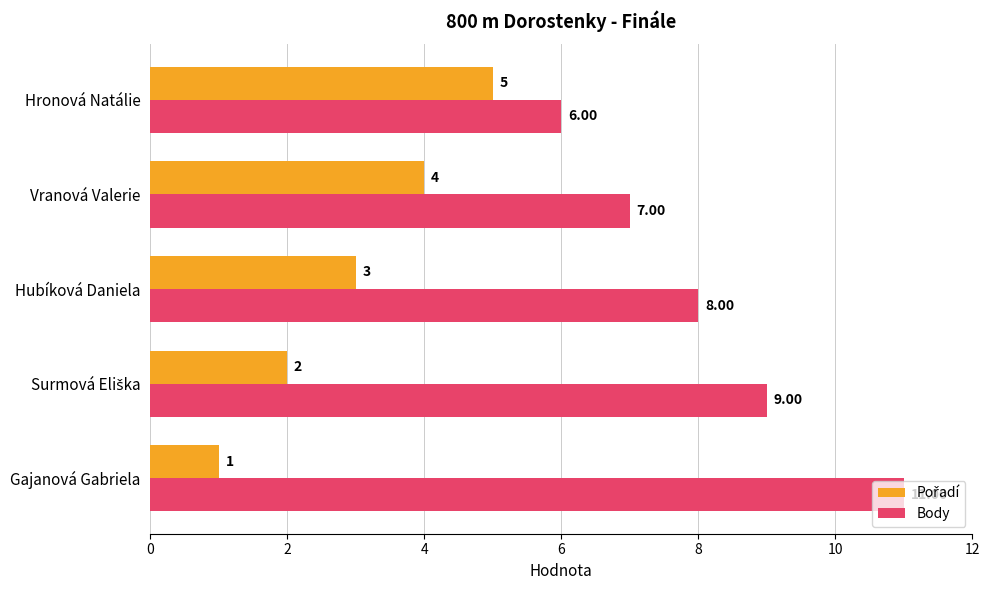

What is the greatest value displayed?

11